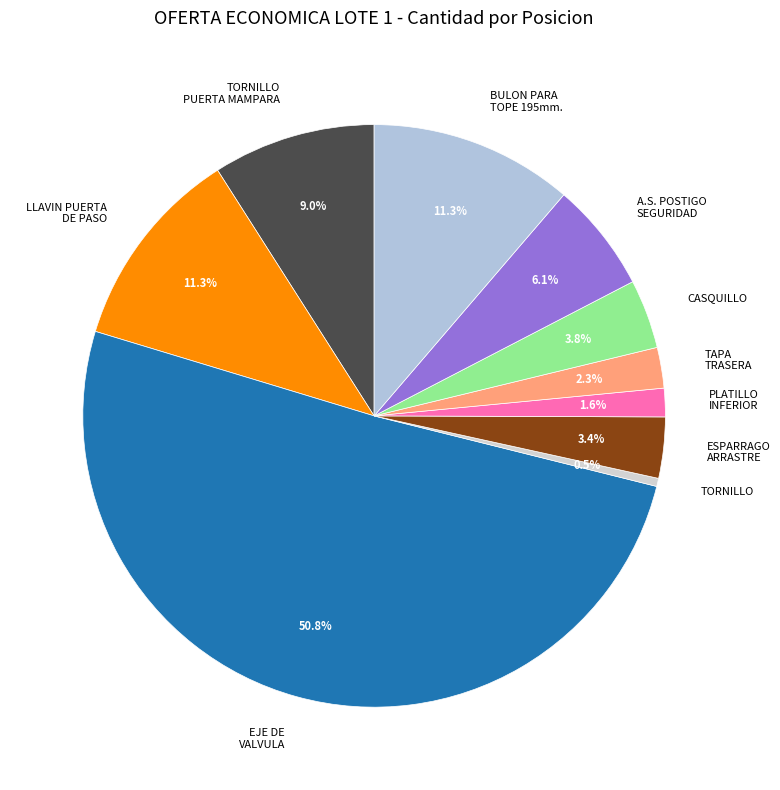

What is the ratio of the value at ESPARRAGO ARRASTRE to the value at LLAVIN PUERTA DE PASO?

0.3